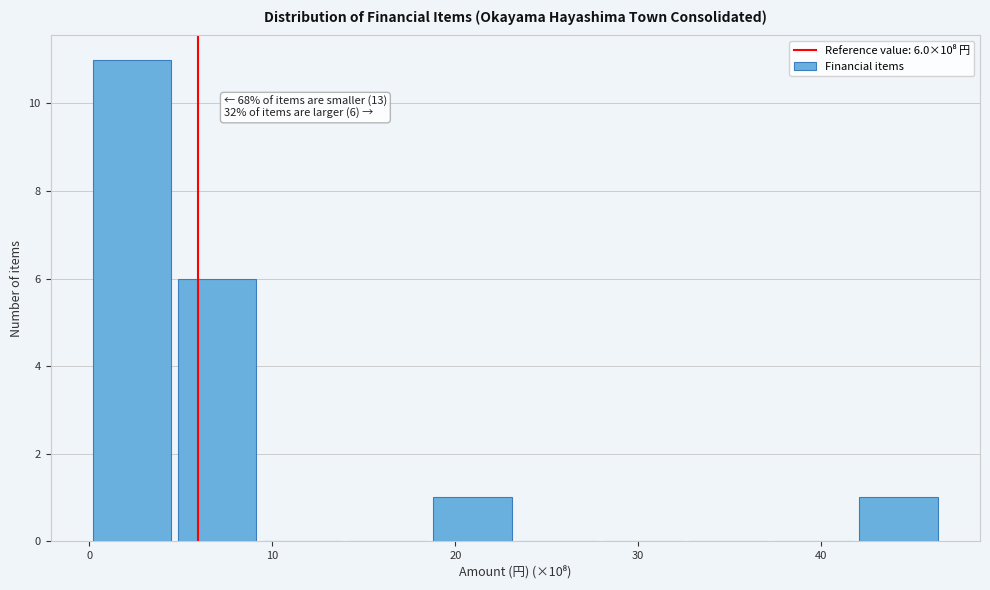

Over which range of the x-axis is the bar tallest?

0 to 5